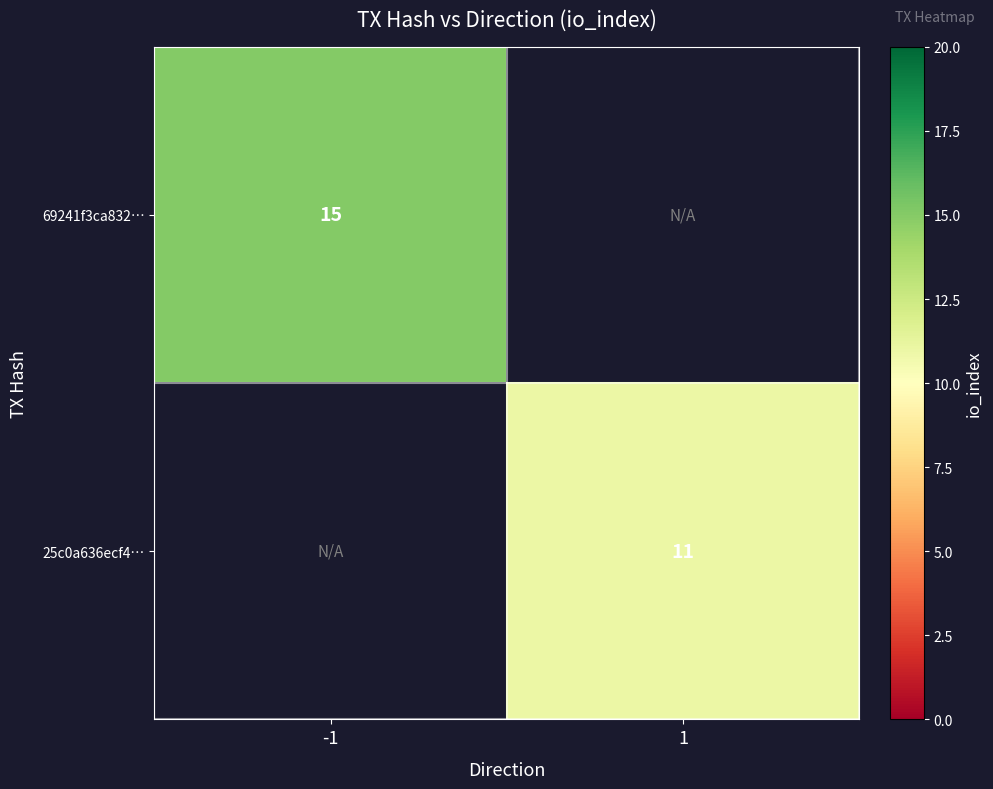

The value of 25c0a636ecf4… at 1 is 16. True or false?

False